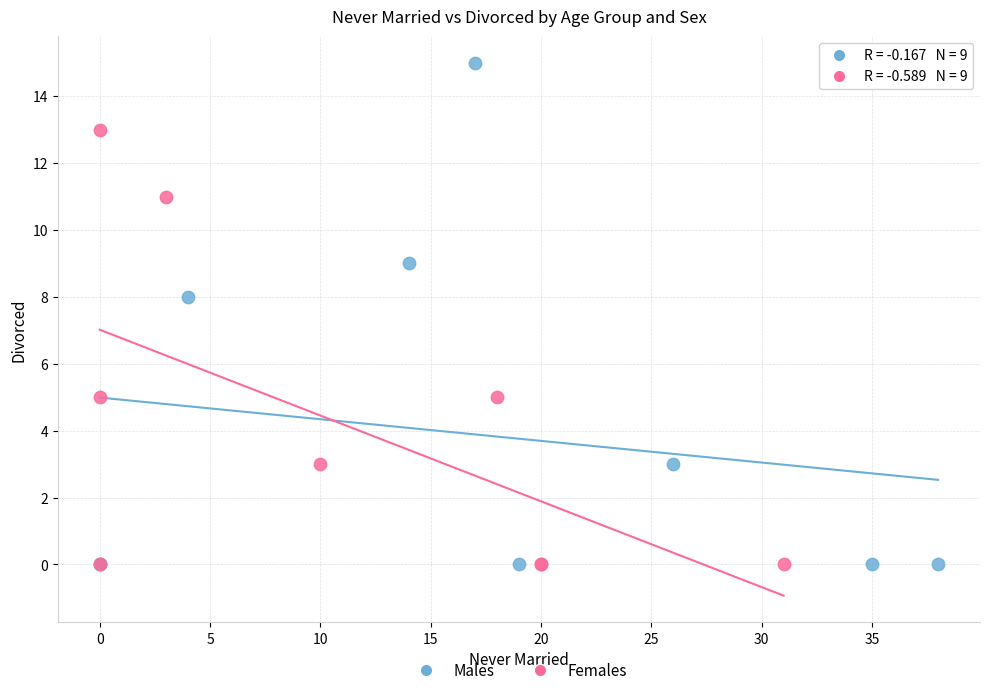

Which series has the widest spread of Y values?

Males